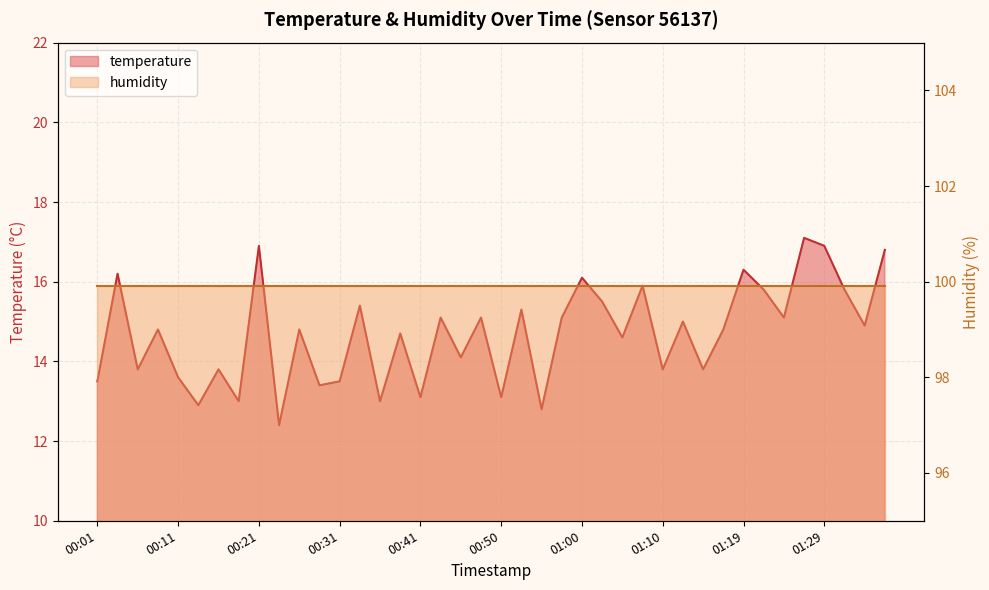

How many points are higher than both their immediate neighbors (excluding endpoints)?

15